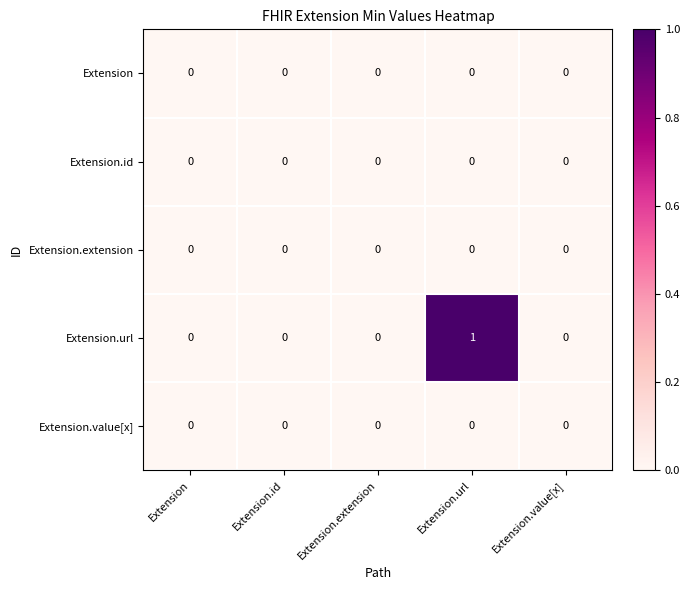

Which series changed the most between Extension.id and Extension.url?

Extension.url